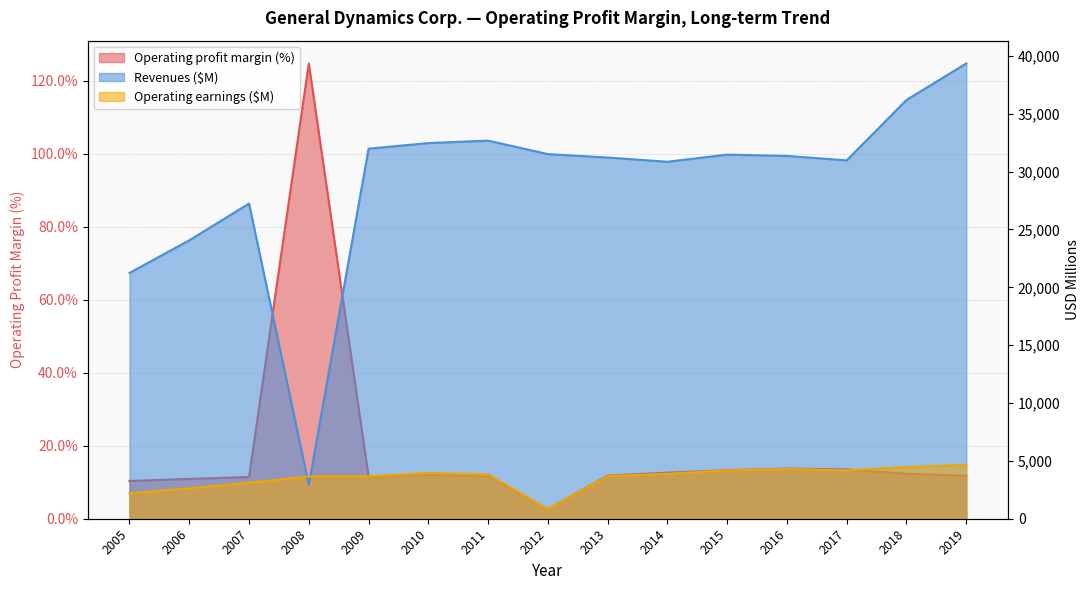

What is the highest value of the Revenues series?

39350.0